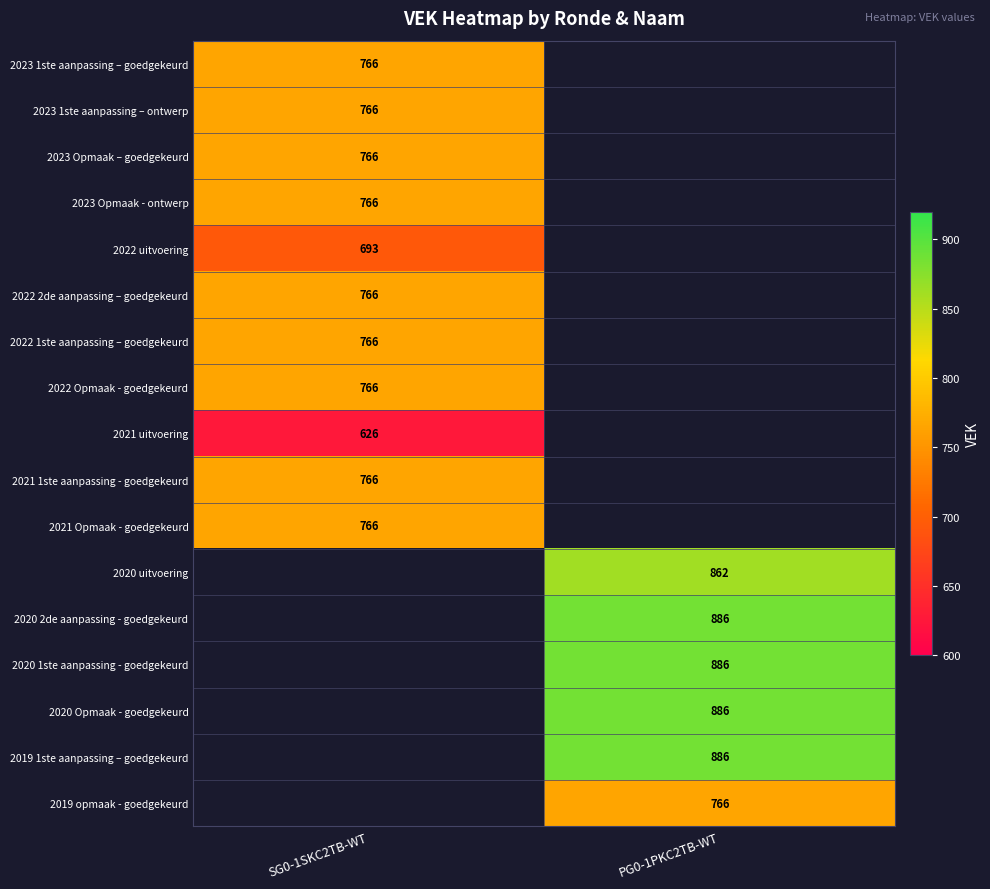

What is the difference between the highest and lowest values at SG0-1SKC2TB-WT?

140.0